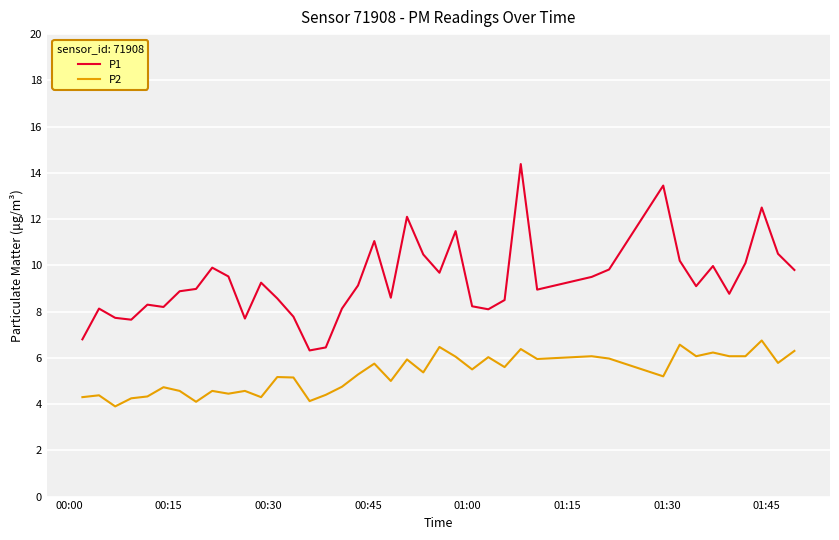

Which series has the largest total across all categories?

P1